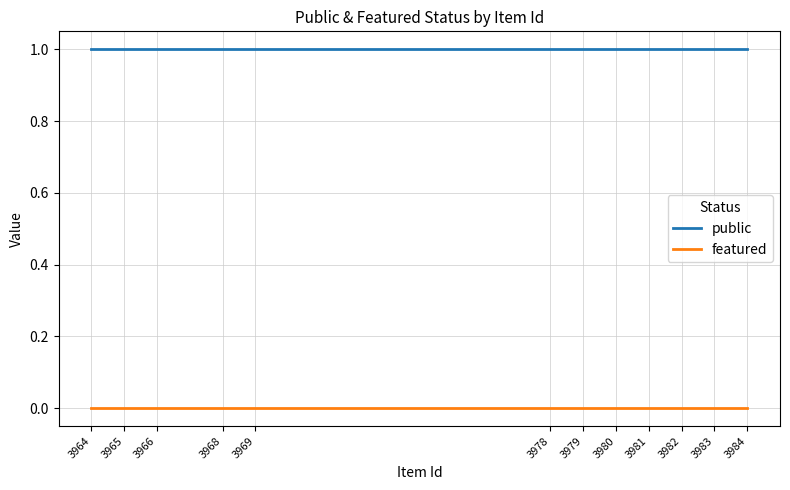

What is the total value across all series at 3978?

1